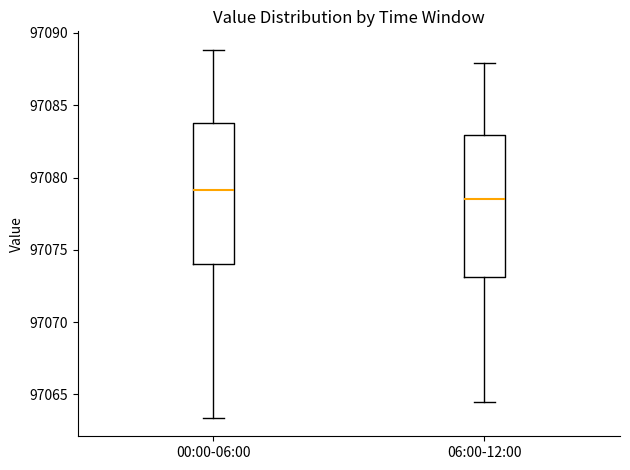

Where is the upper edge of the box for 06:00-12:00 on the y-axis? The values are not printed on the chart, so give them approximately, as read against the axis.

97083.0